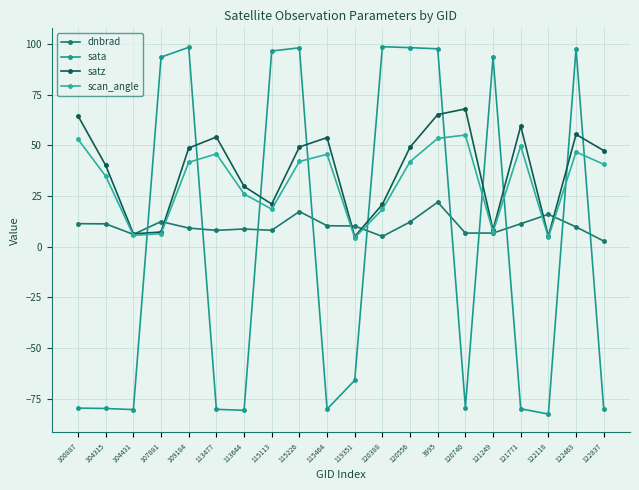

At which category does the chart reach its minimum across all series?

122118